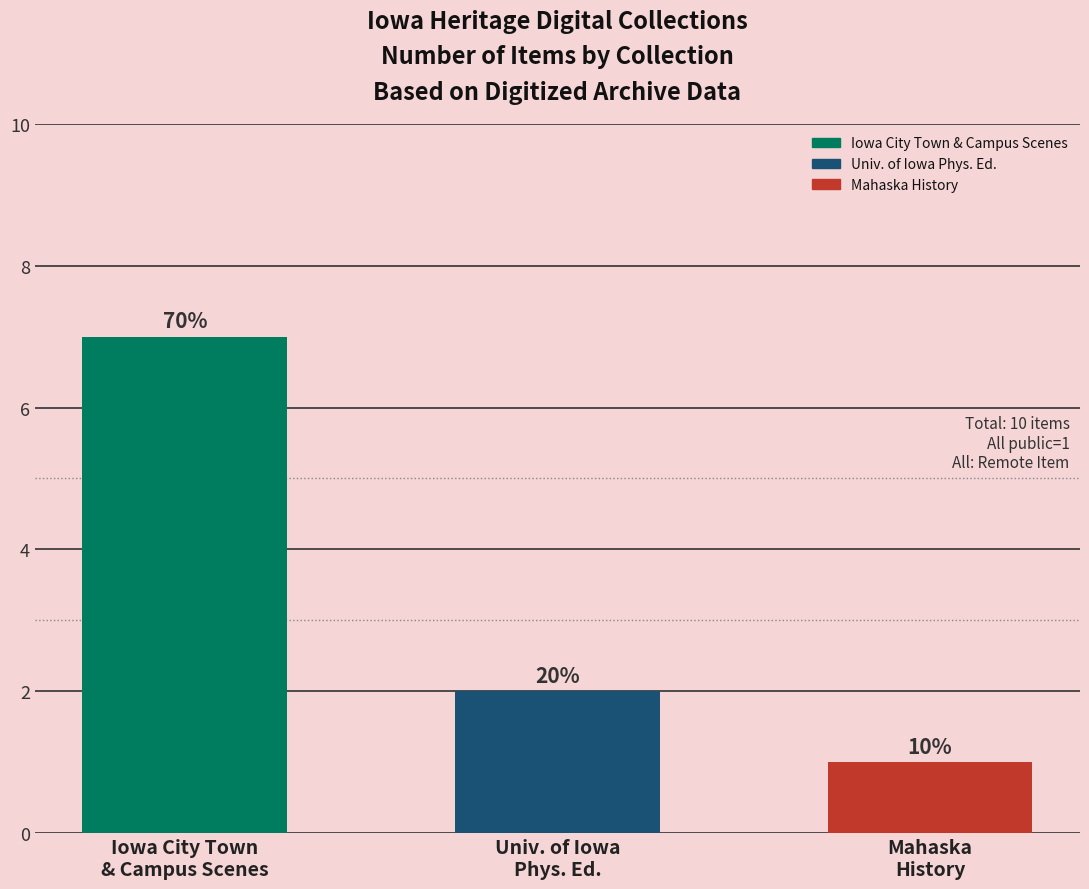

Where is the data nearest to the value 4?

Univ. of Iowa
Phys. Ed.